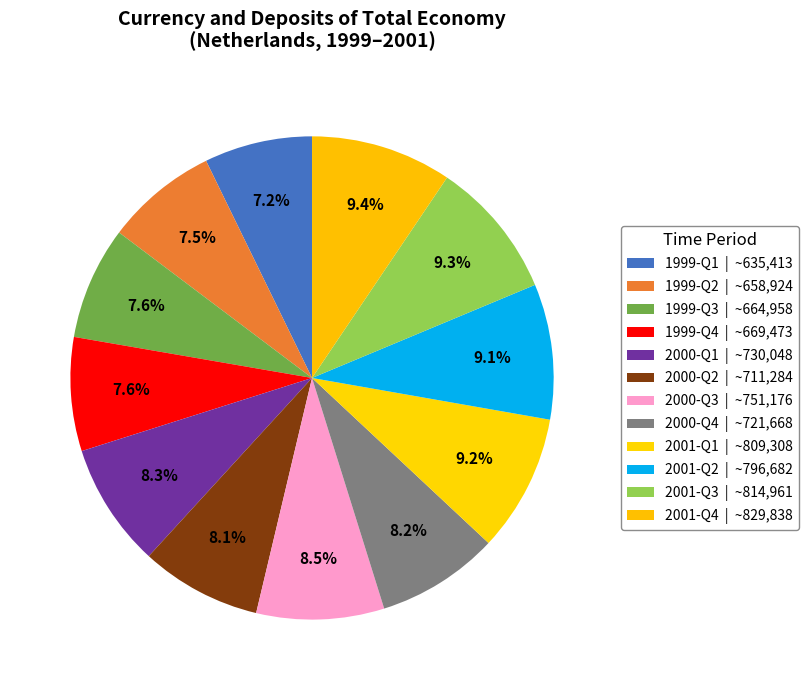

The 2001-Q3 slice represents 9% of the pie. True or false?

True